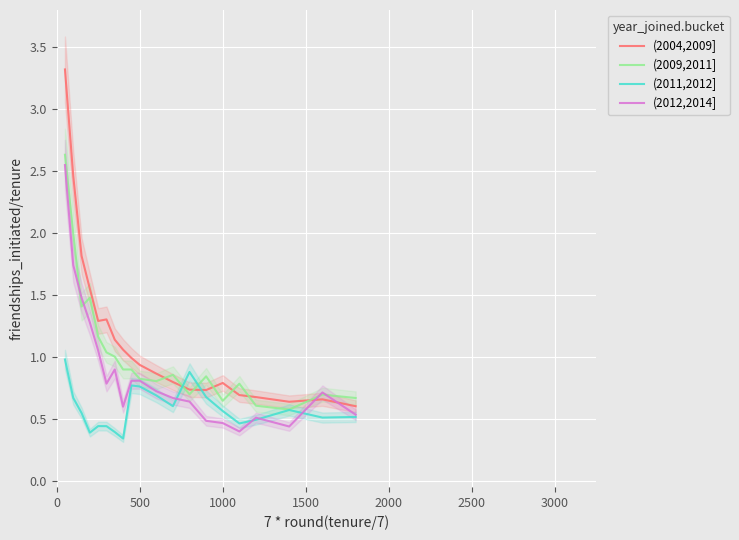

True or false: (2004,2009] and (2011,2012] intersect in this chart.

True